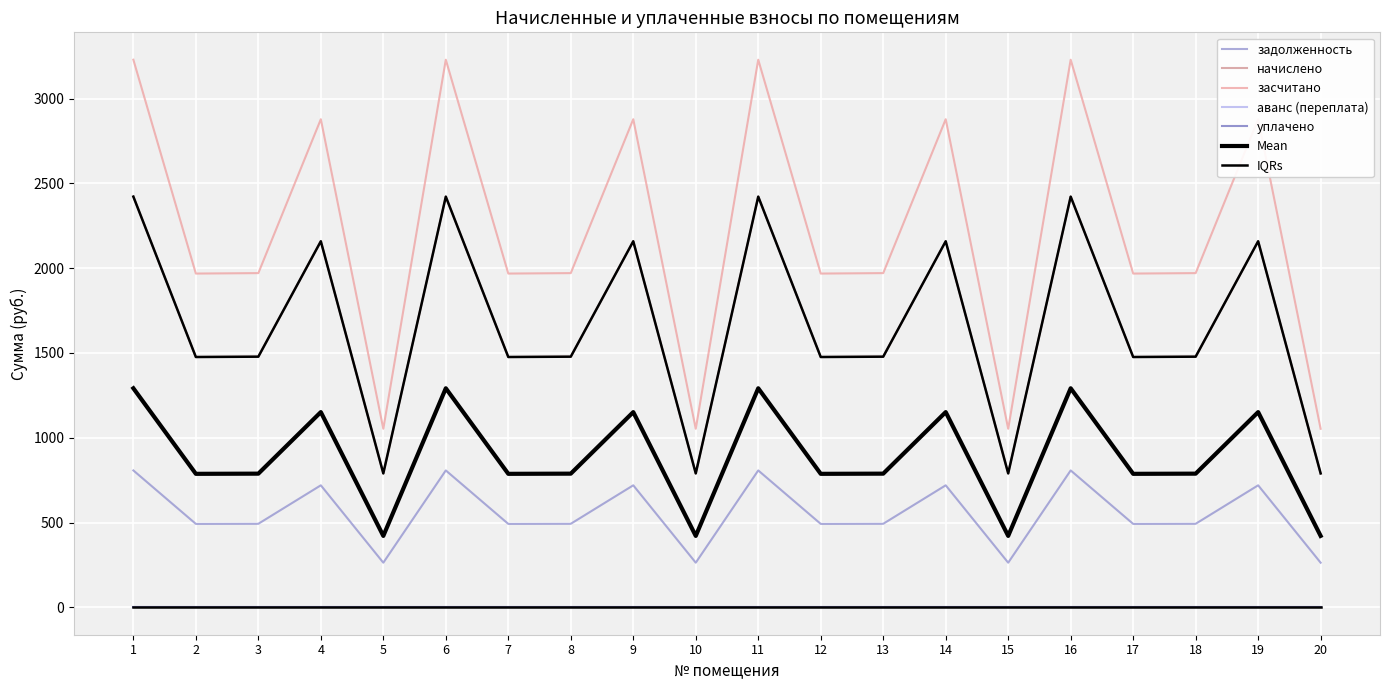

Is the value of засчитано at 1 greater than the value of начислено at 5?

Yes